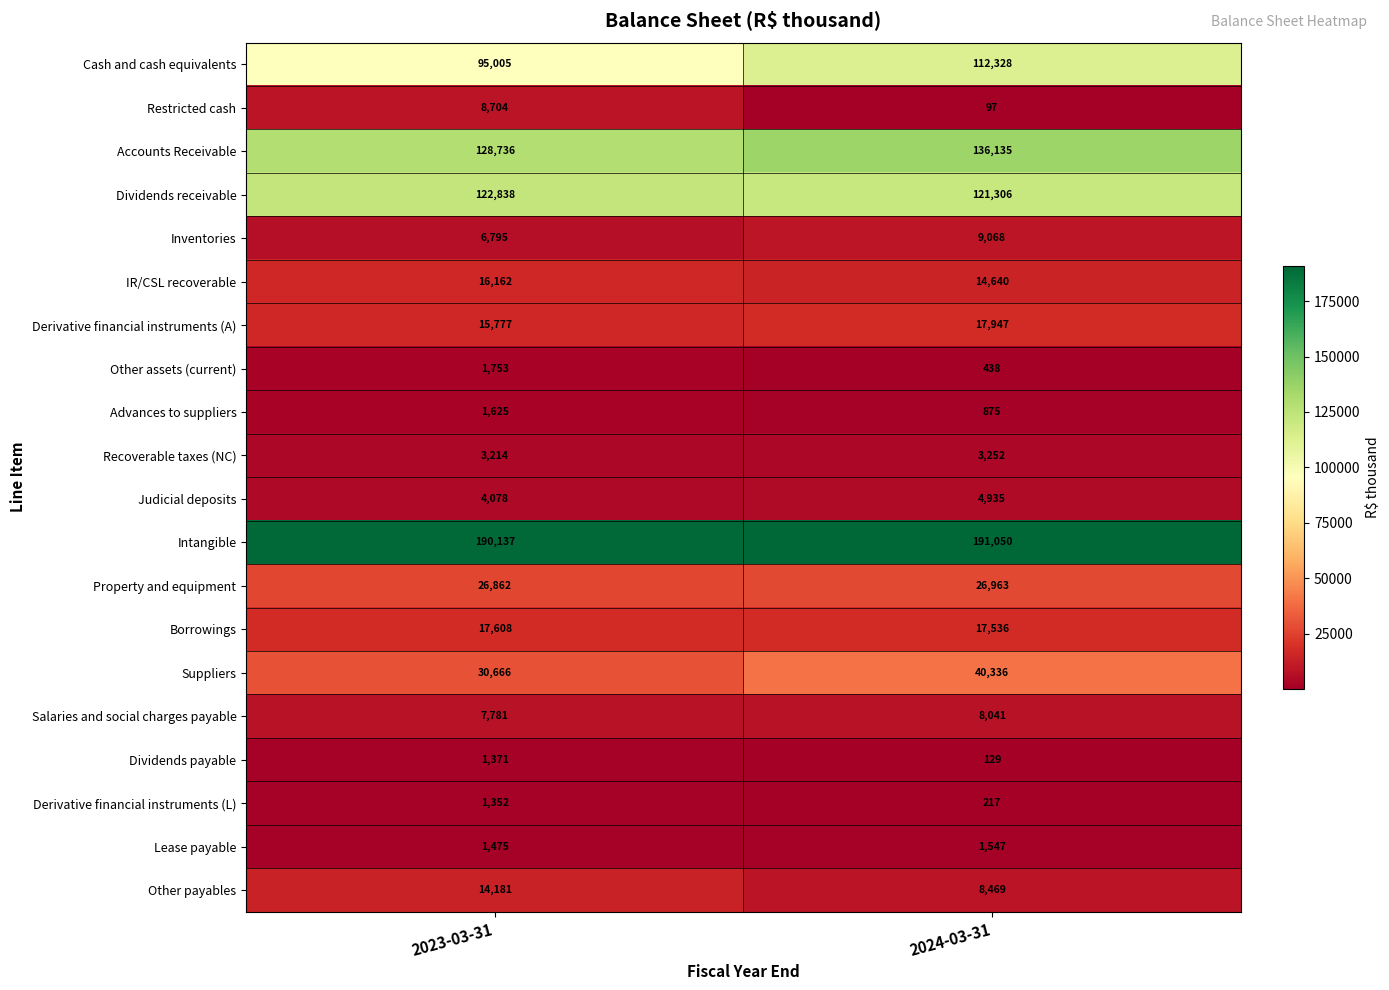

True or false: Restricted cash has a value of 15284 at 2023-03-31.

False